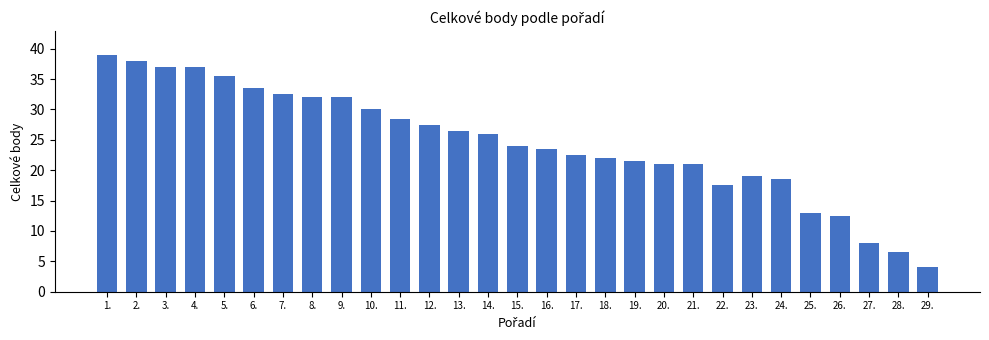

What is the sum of the values at 29. and 25.?

17.0